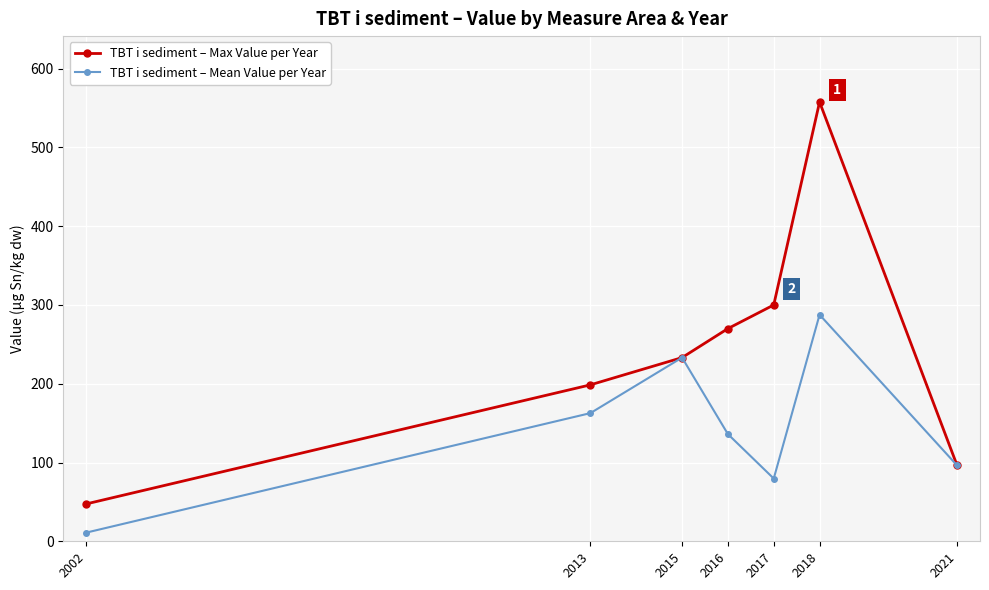

Rank the series by their average value, from lowest to highest.

TBT i sediment – Mean Value per Year, TBT i sediment – Max Value per Year